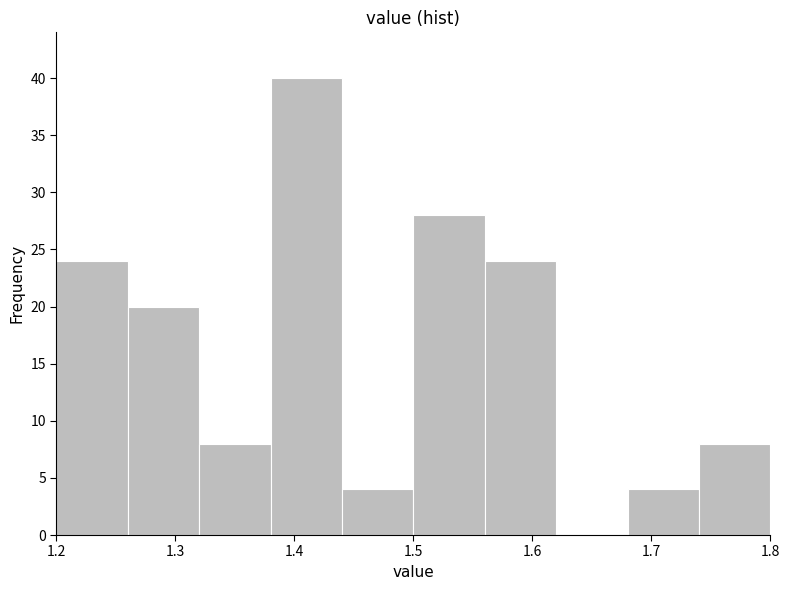

What is the height of the bar covering 1.68 to 1.74 on the x-axis? The values are not printed on the chart, so give them approximately, as read against the axis.

4